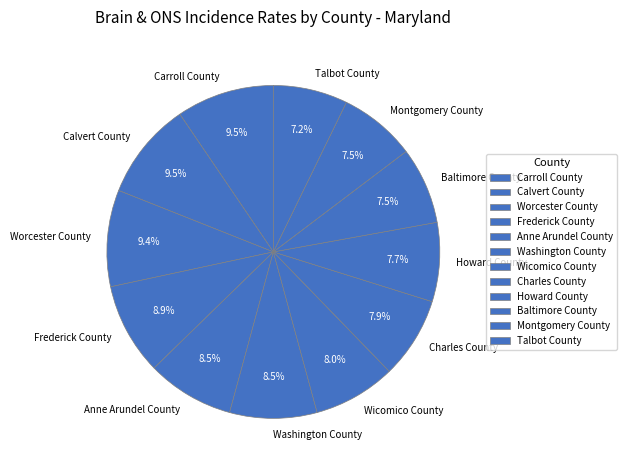

What percentage do Wicomico County and Carroll County together represent?

17.5%